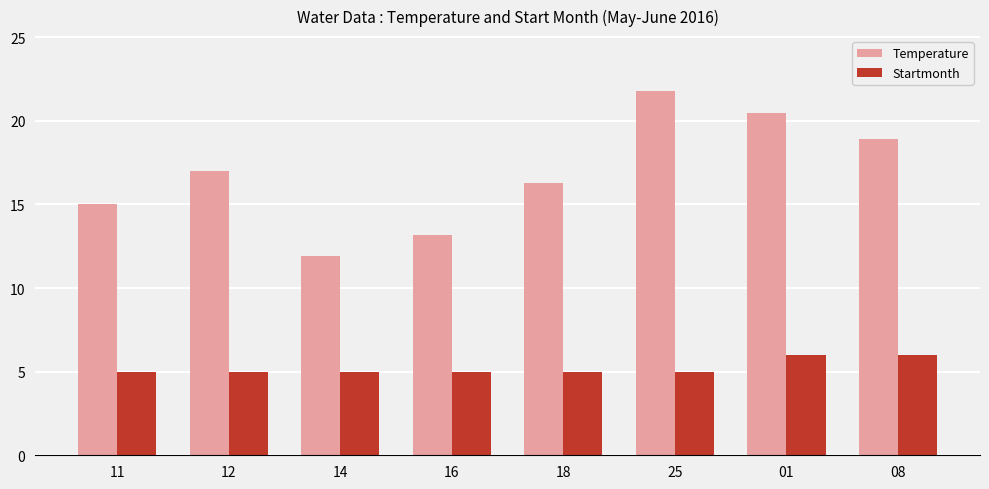

What is the total value across all series at 12?

22.0